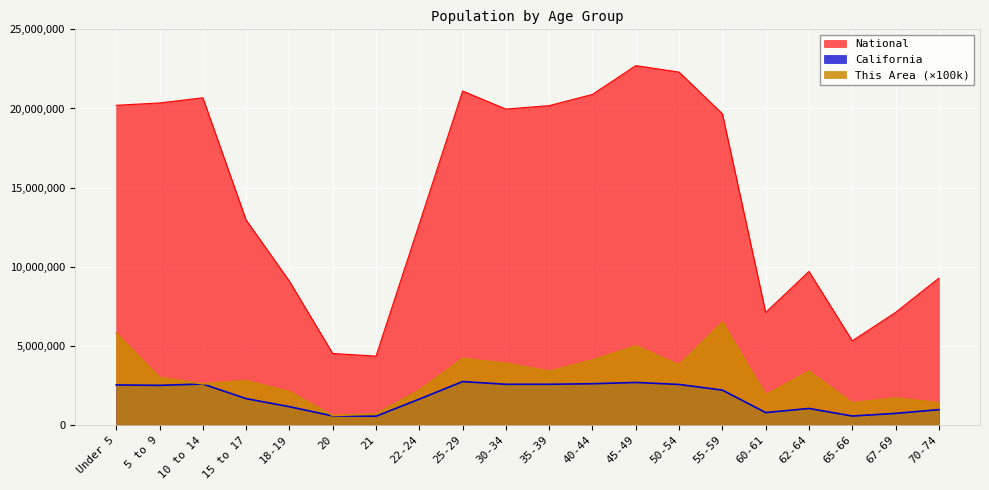

Which series has the largest total across all categories?

National